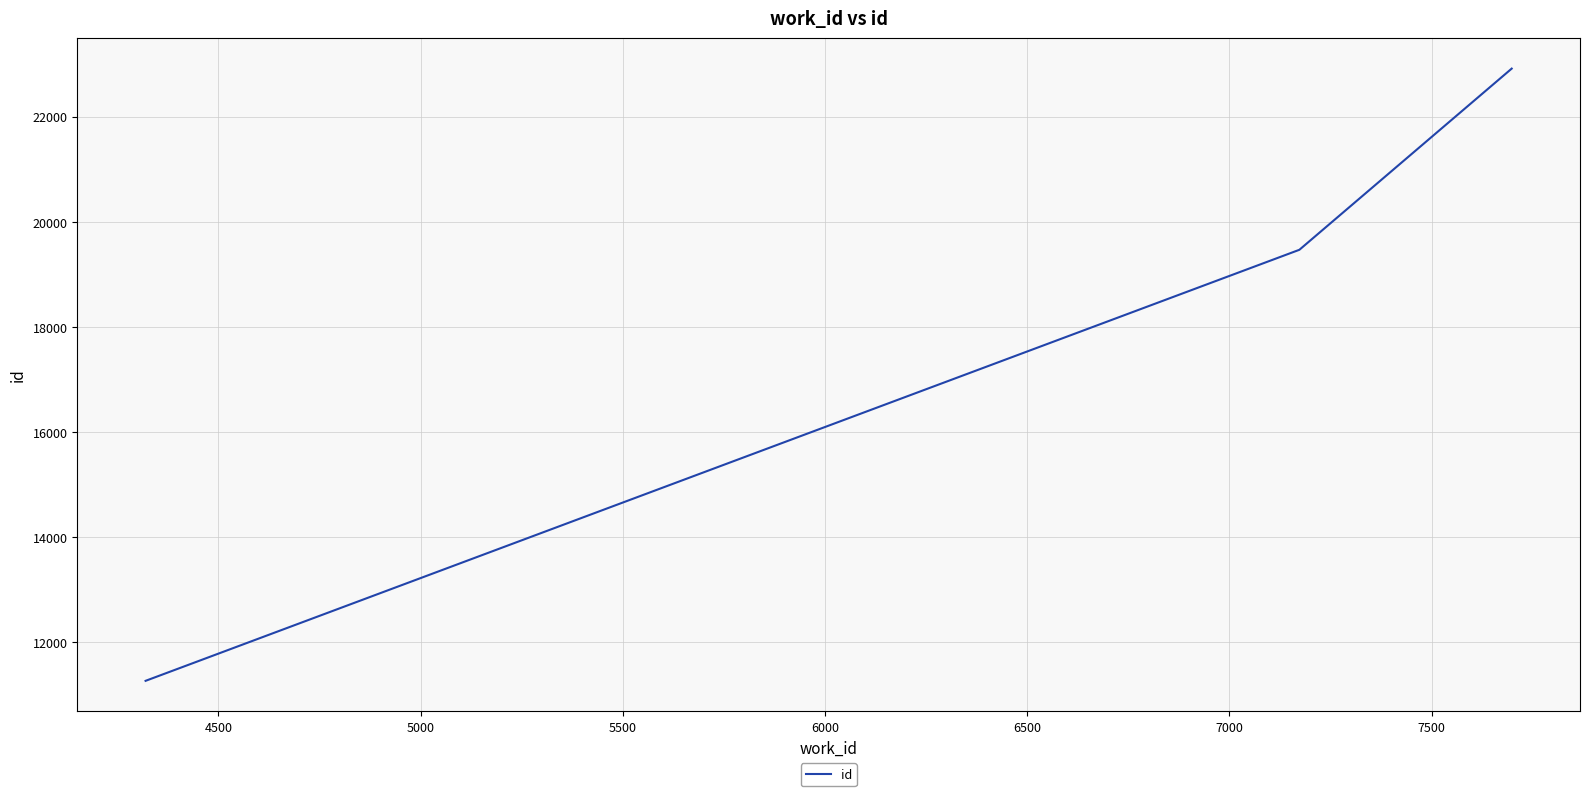

Reading left to right, what are all the values shown in this chart?

11259	19464	22913